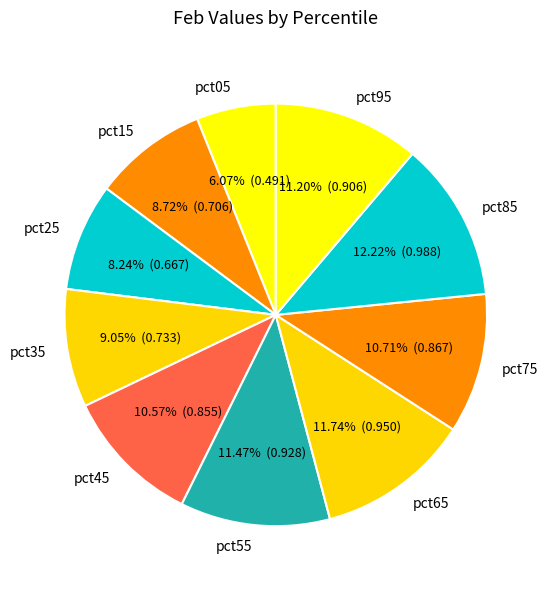

The pct85 slice represents 1% of the pie. True or false?

False